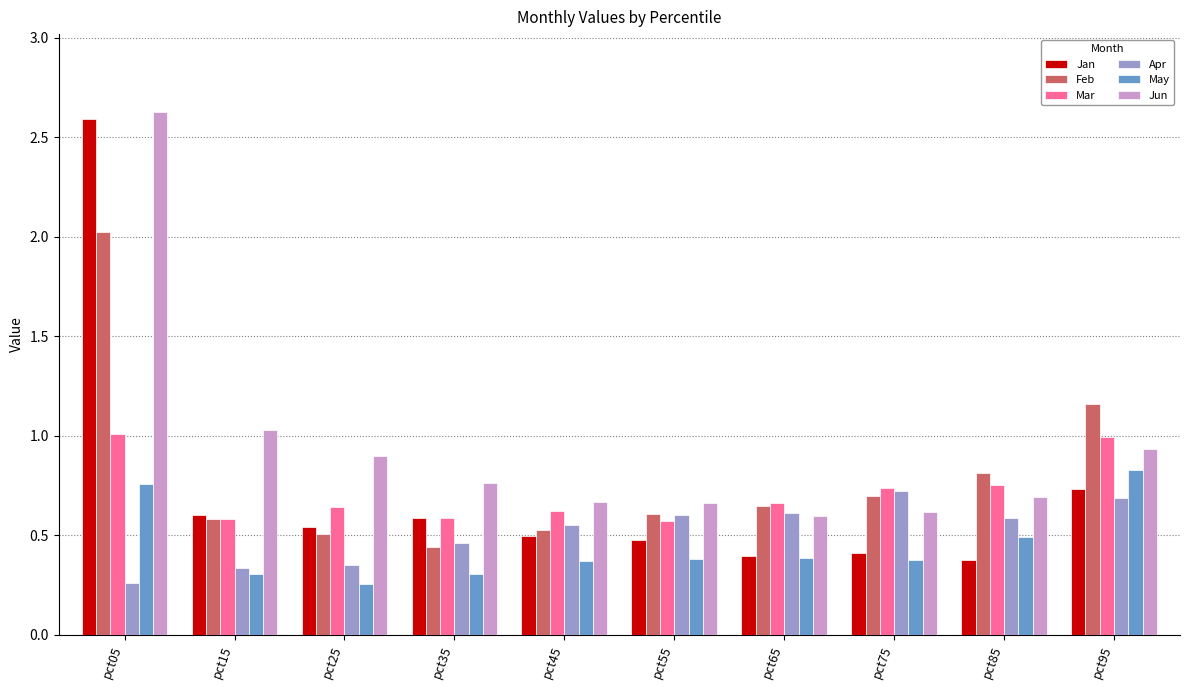

How many bars are there in total?

60